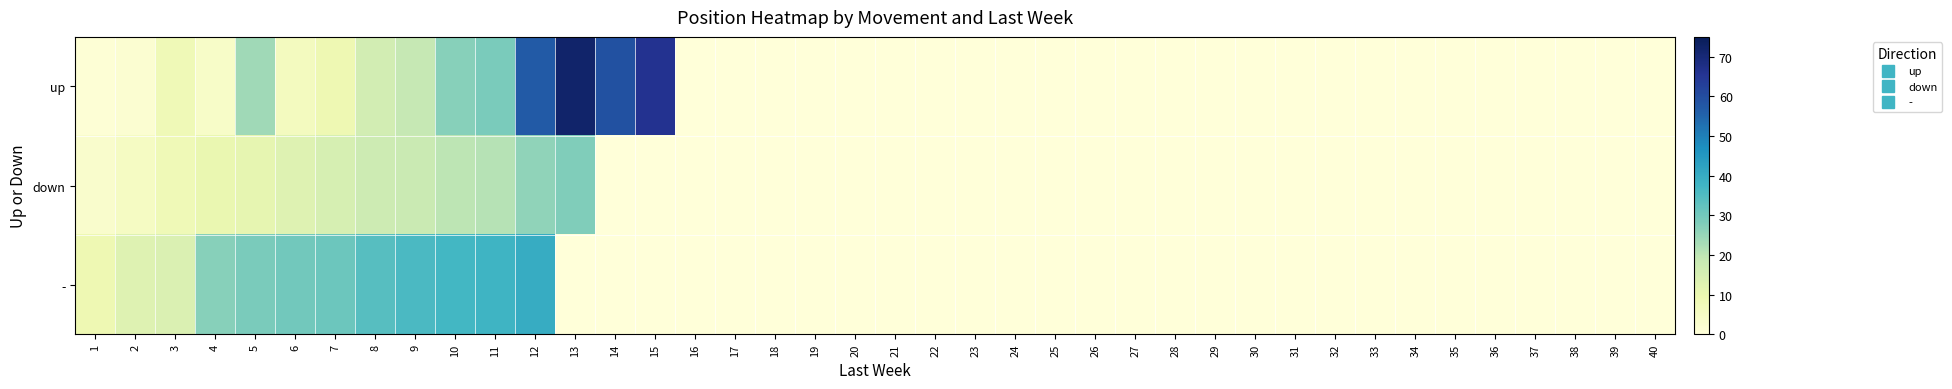

Rank the series at 5 from highest to lowest value.

-, up, down